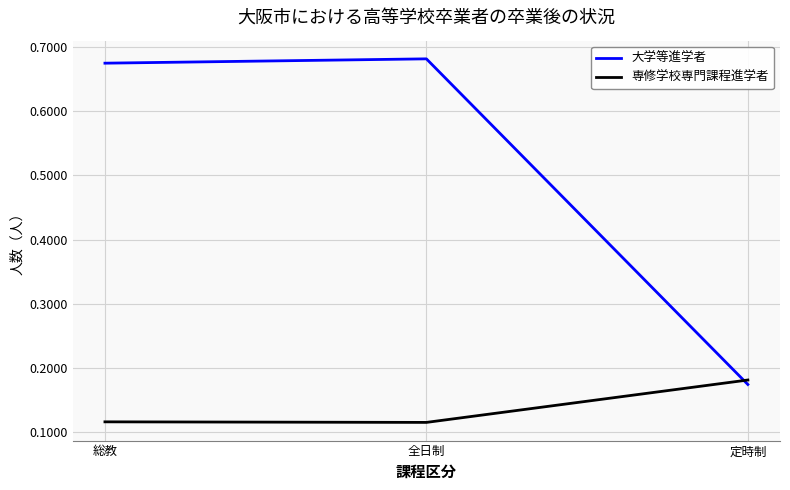

How many lines are shown in the chart?

2